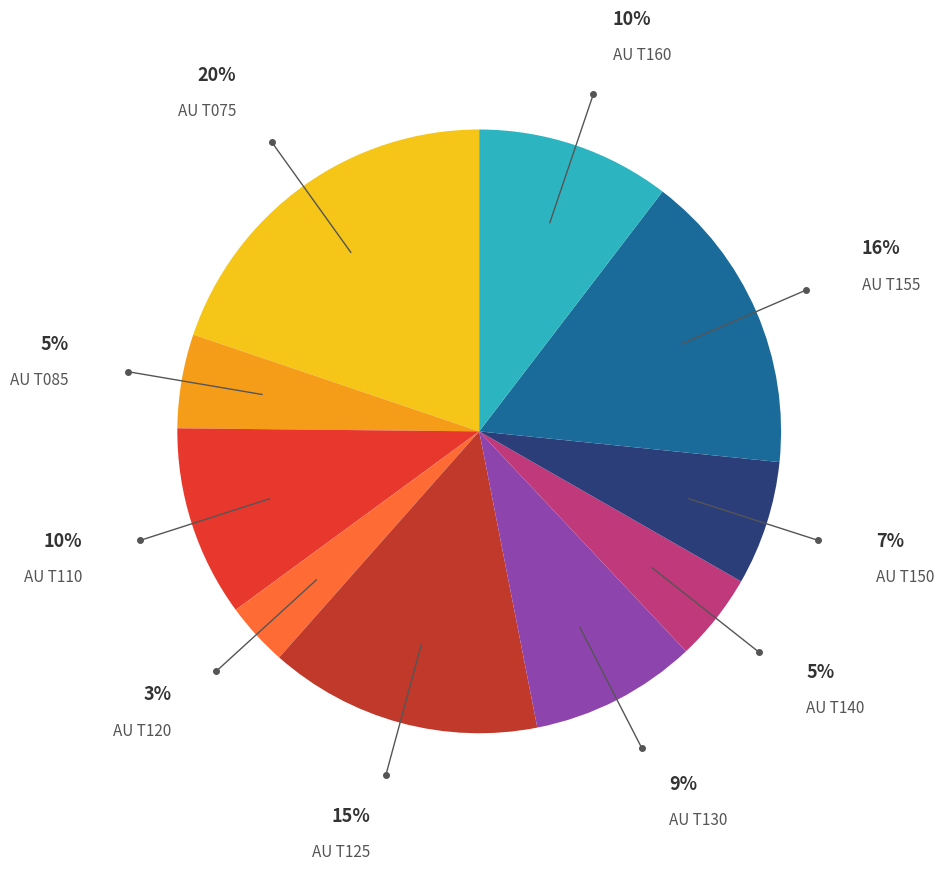

True or false: AU T130 accounts for 18% of the total.

False